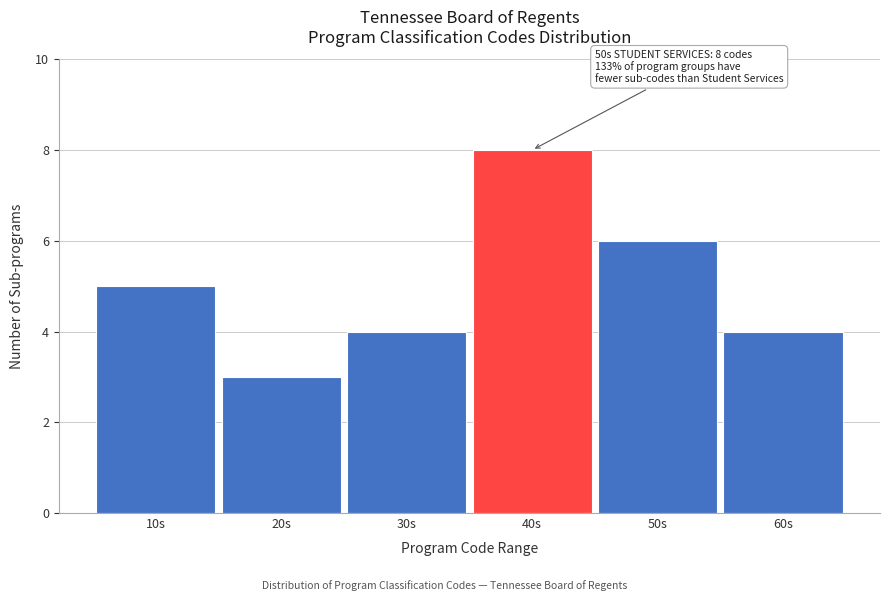

Reading right to left, transcribe all the data shown in this chart.

4	6	8	4	3	5